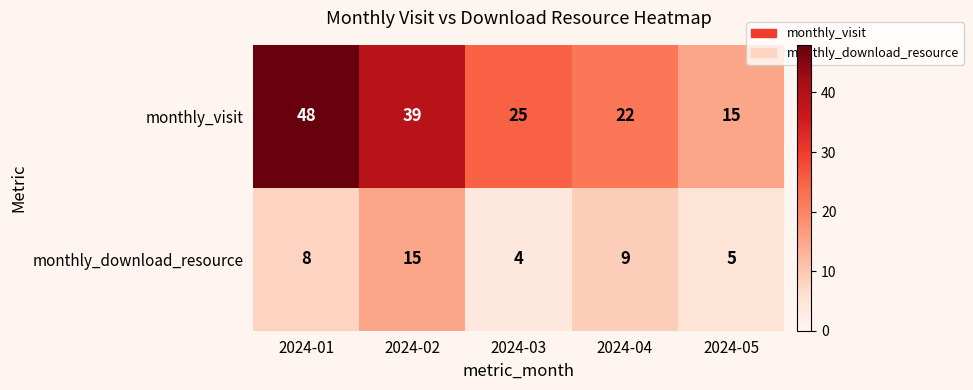

At how many categories does at least one series exceed 24?

3